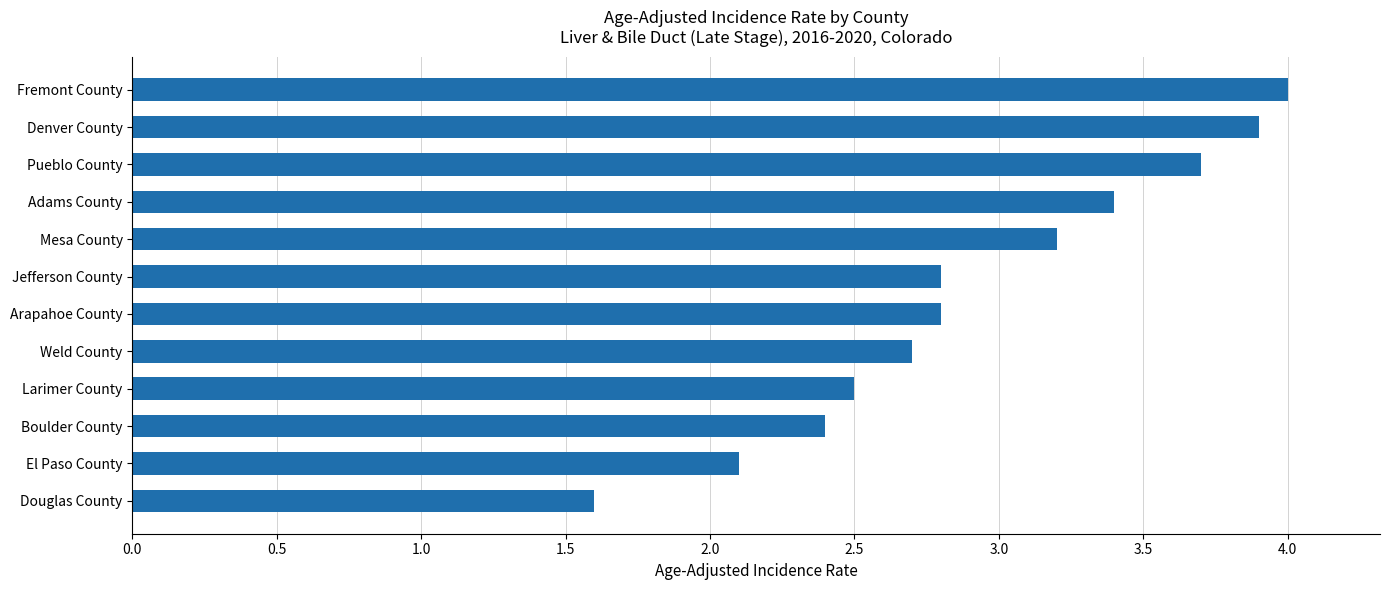

Which has a higher value, Weld County or Douglas County?

Weld County